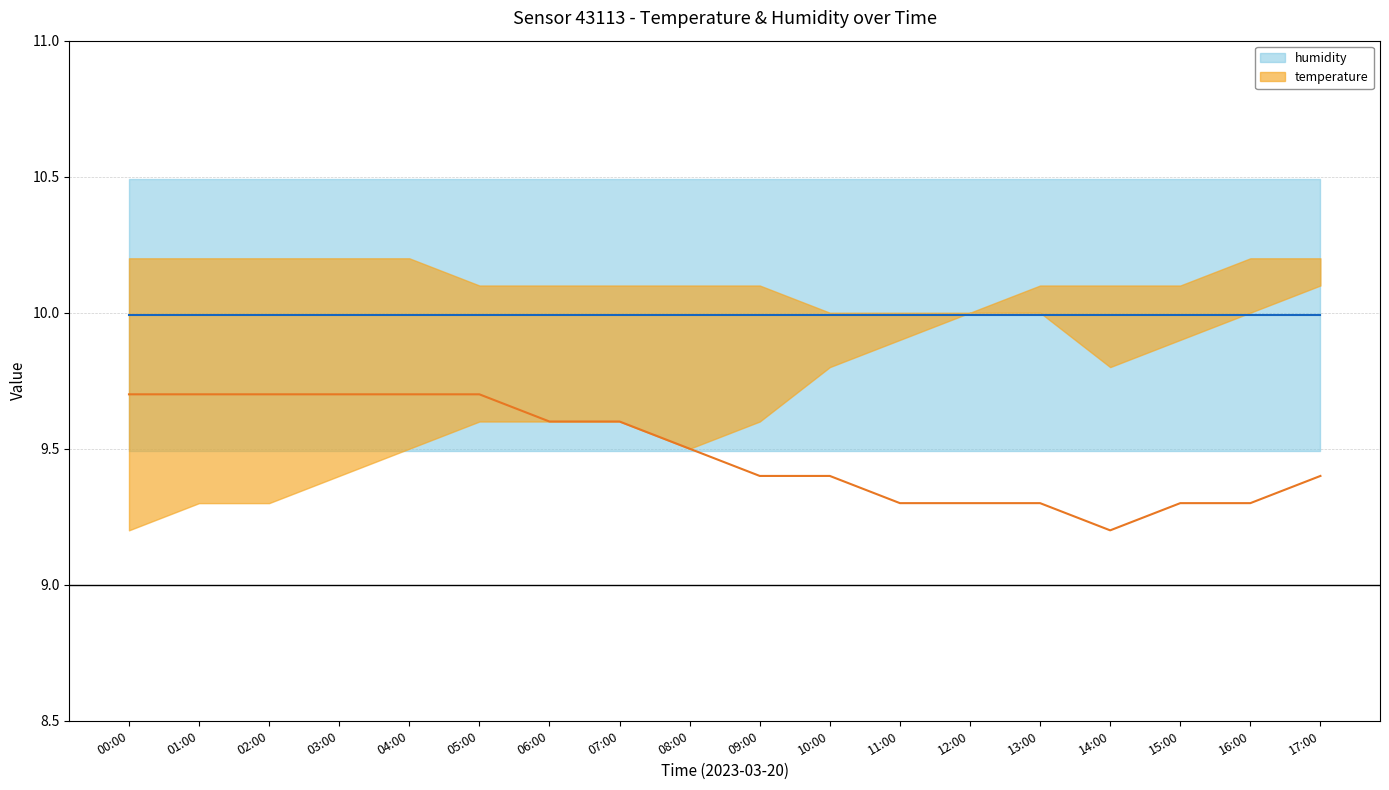

True or false: temperature and humidity cross at least once.

False